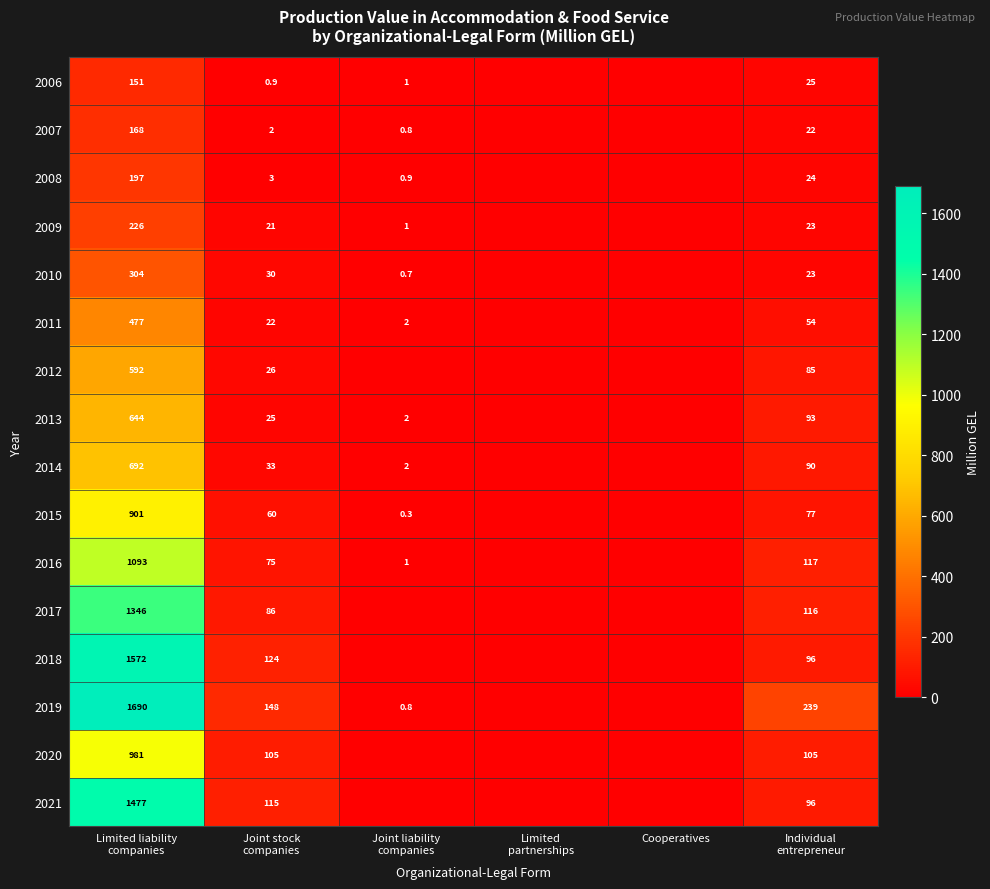

Read the 2006 value at Joint stock companies.

0.9